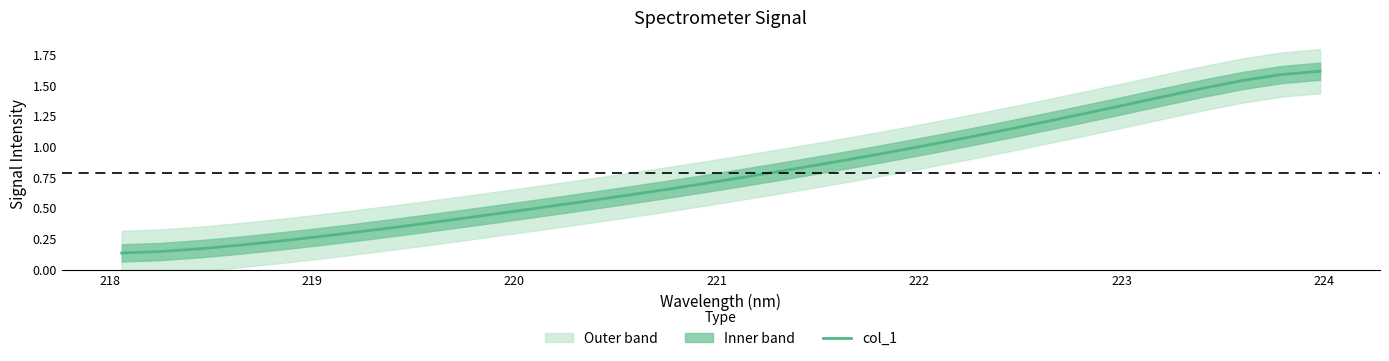

What is the maximum value for col_1?

1.6